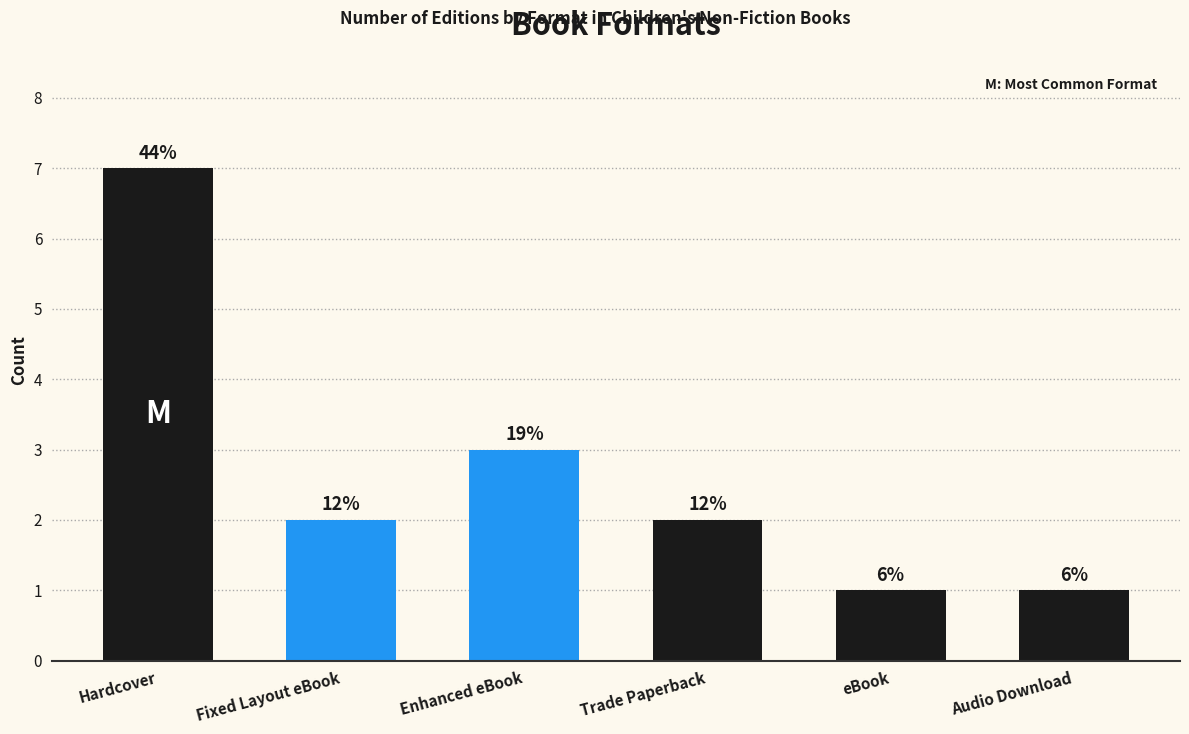

The value at eBook is 1. True or false?

True